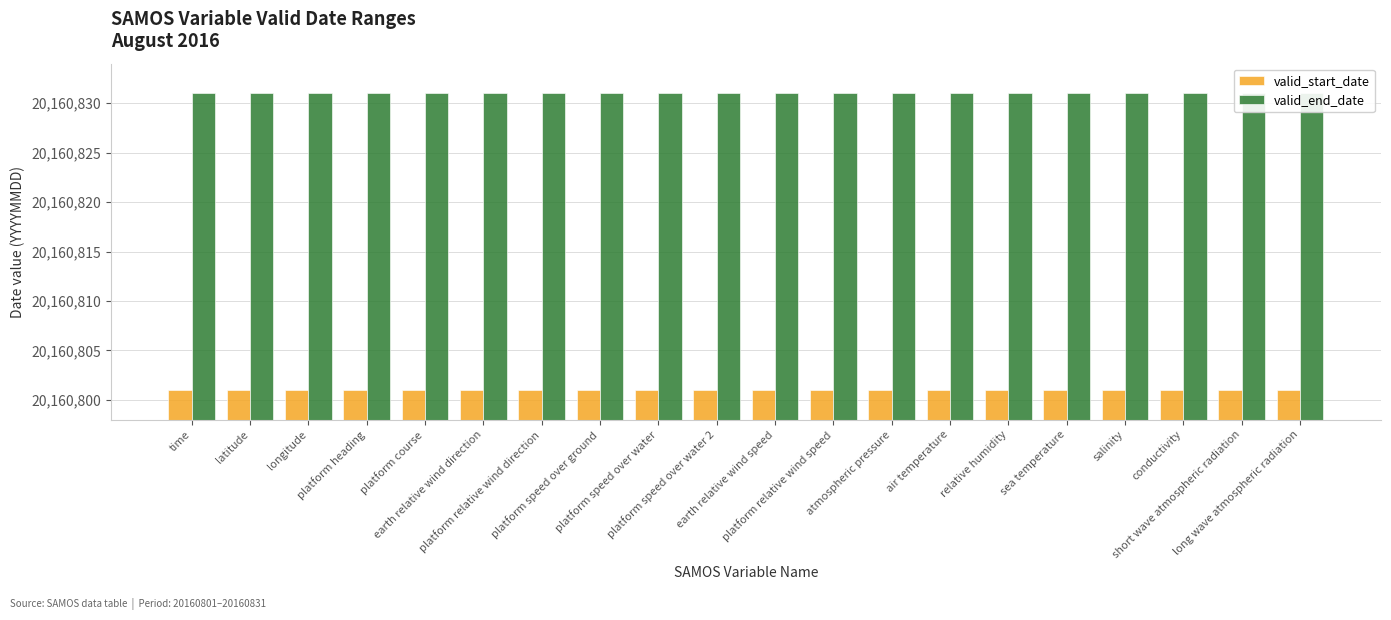

At which category is the sum across all series the highest?

time